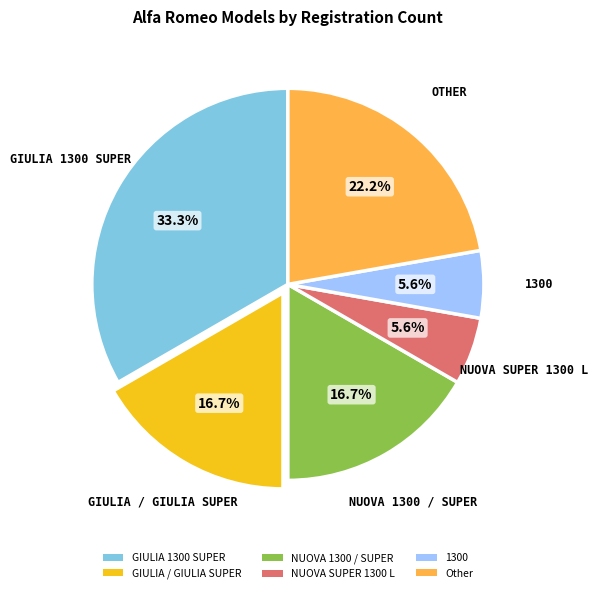

Which category has the biggest portion of the pie?

GIULIA 1300 SUPER